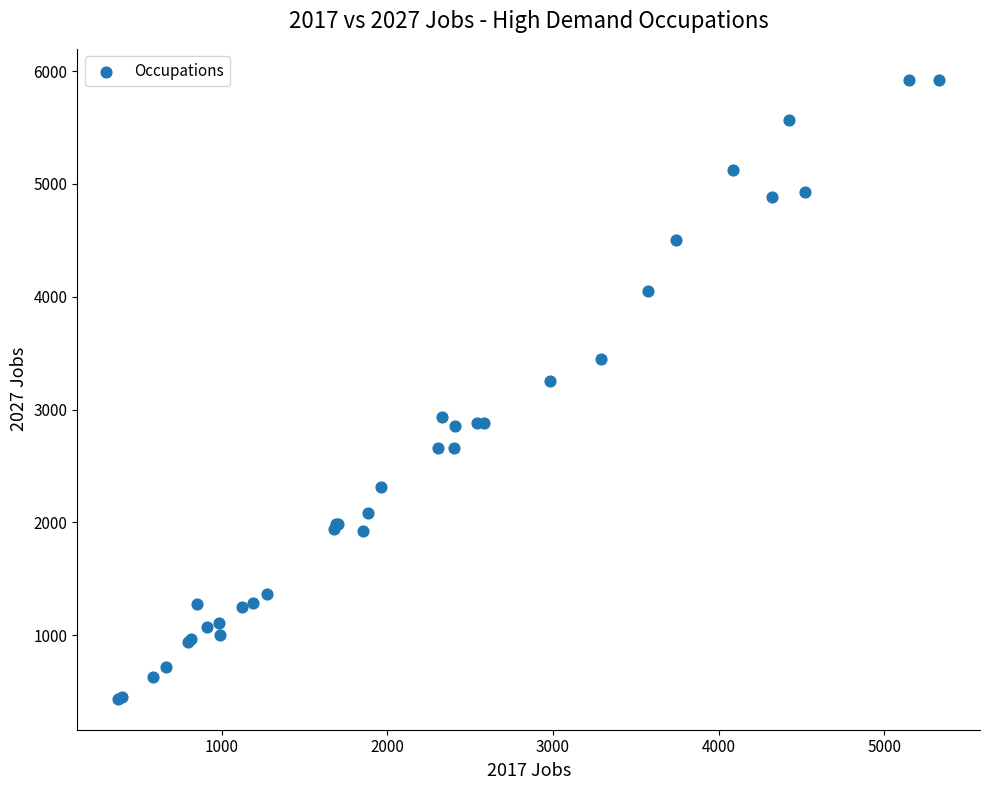

What Y value in the scatter plot is closest to 3179?

3253.6